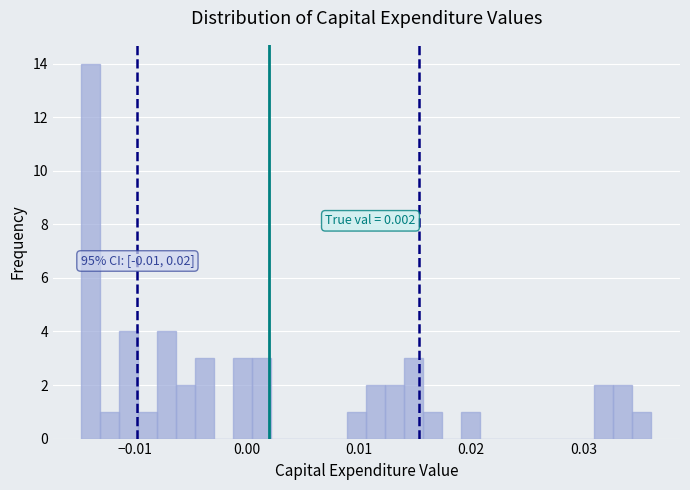

Around what value on the x-axis is the tallest bar? Give the approximate position of its centre, as read against the axis.

-0.014